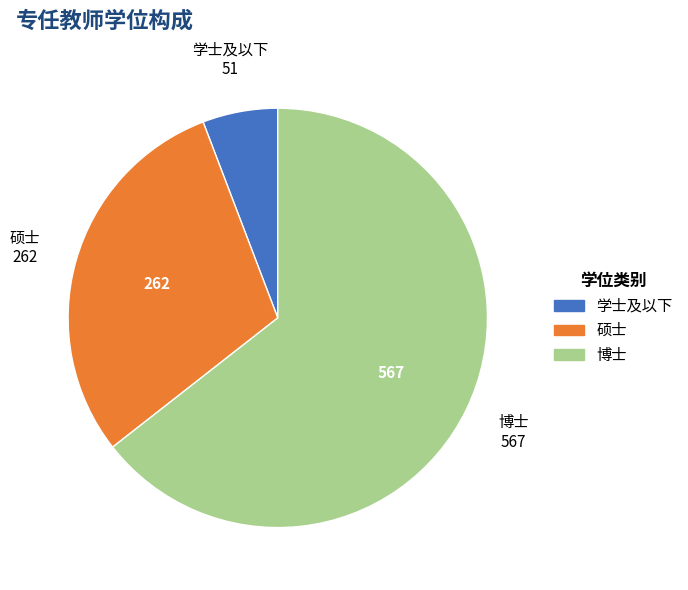

Combined, do 学士及以下 and 博士 account for over 50%?

Yes